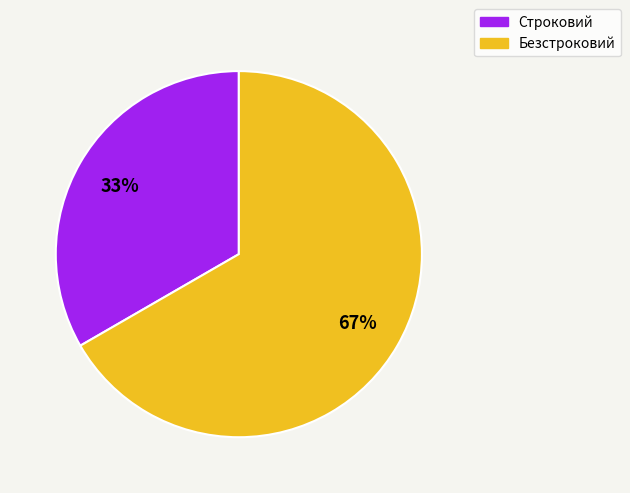

To the nearest percent, what is the combined percentage of Безстроковий and Строковий?

100%